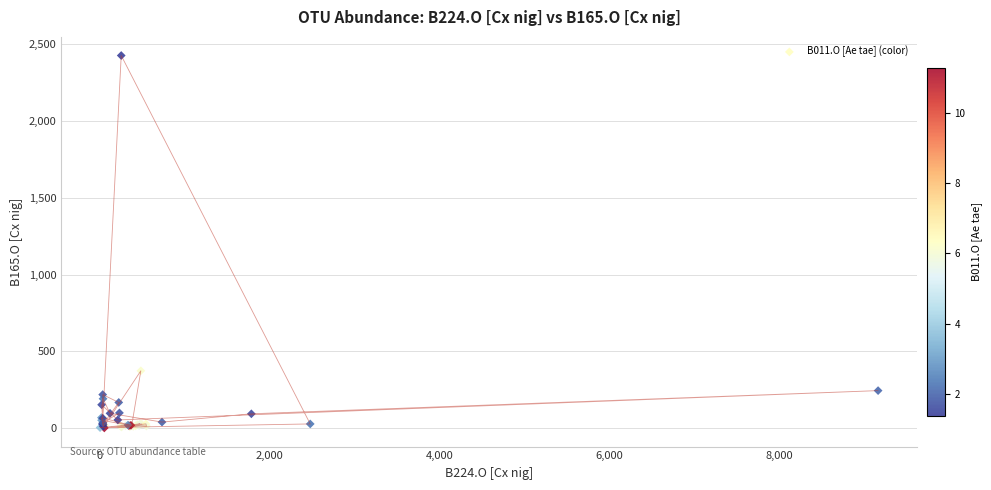

What Y value in the scatter plot is closest to 1214?

374